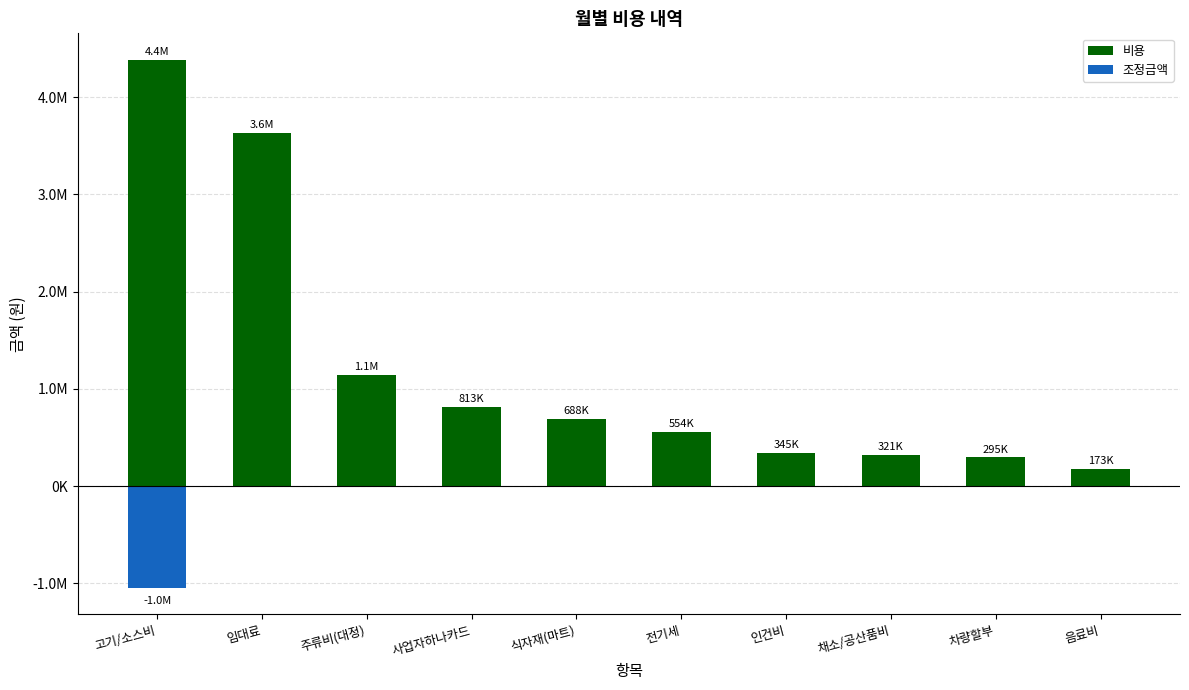

Rank the categories by 조정금액 value from highest to lowest.

임대료, 주류비(대정), 사업자하나카드, 식자재(마트), 전기세, 인건비, 채소/공산품비, 차량할부, 음료비, 고기/소스비